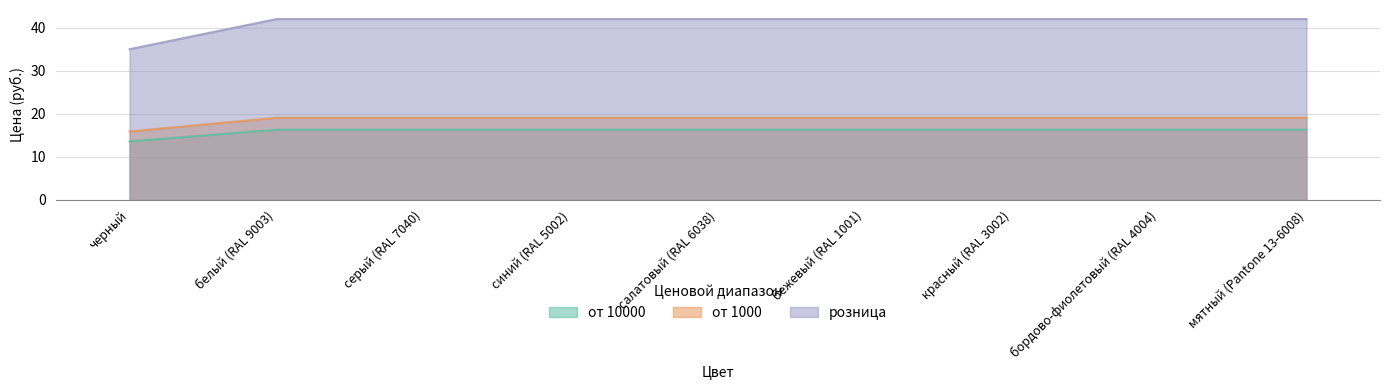

How many values in the от 10000 series are below 16?

1